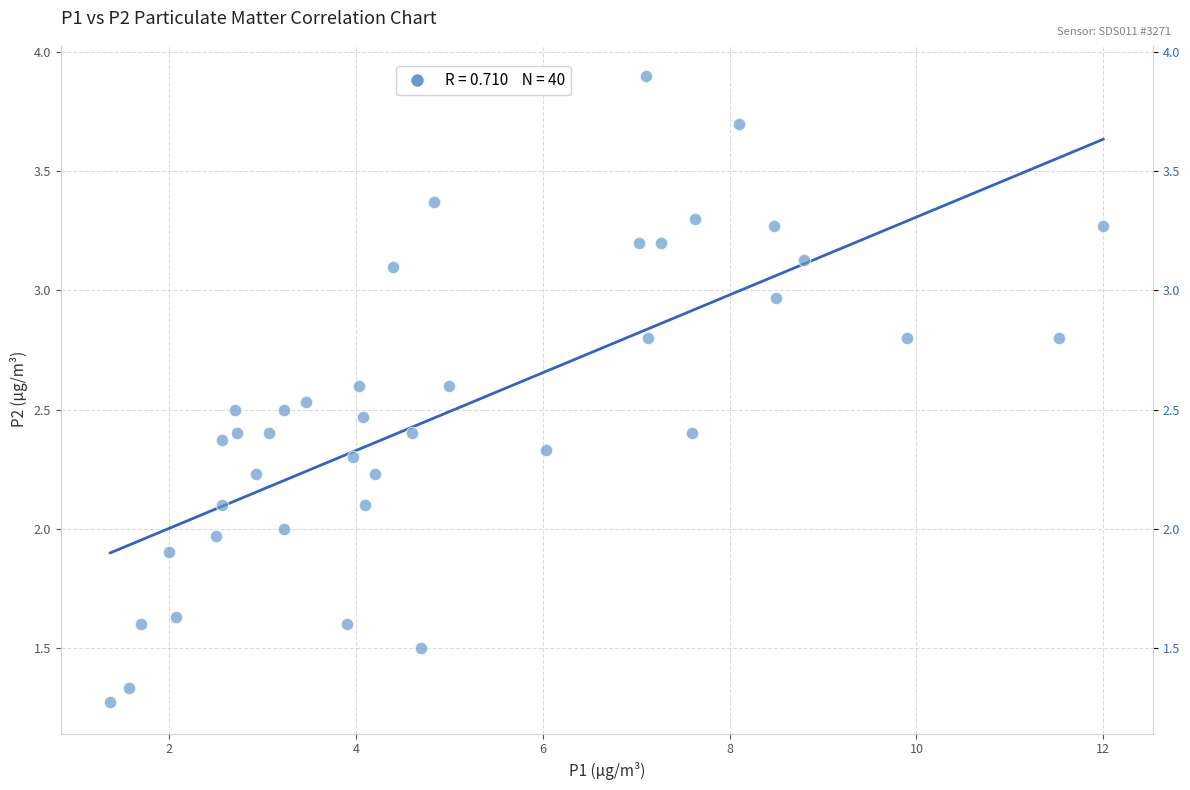

What is the range of Y values (max minus min)?

2.6